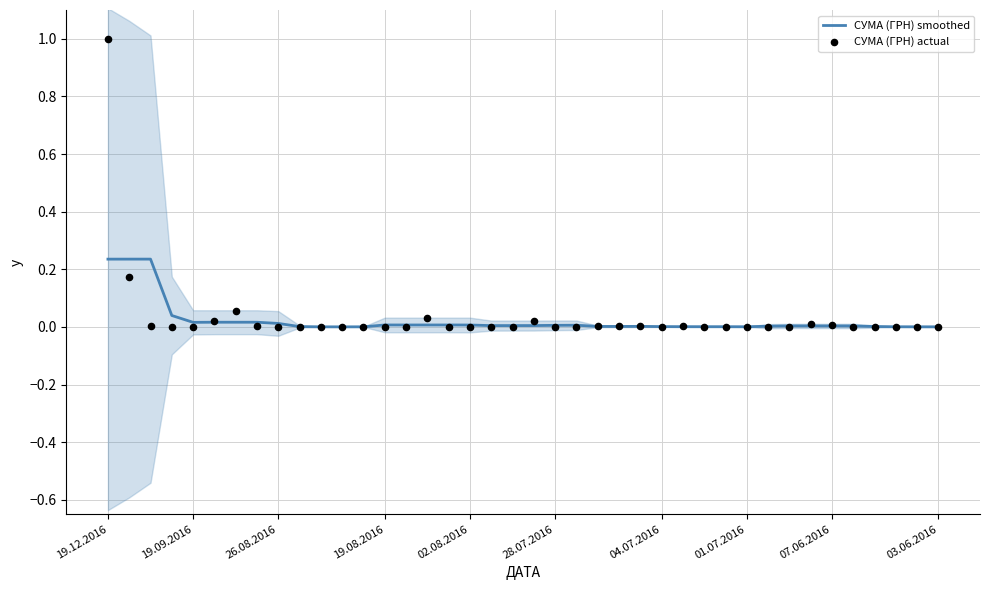

Which series contains the highest Y value?

СУМА (ГРН) actual